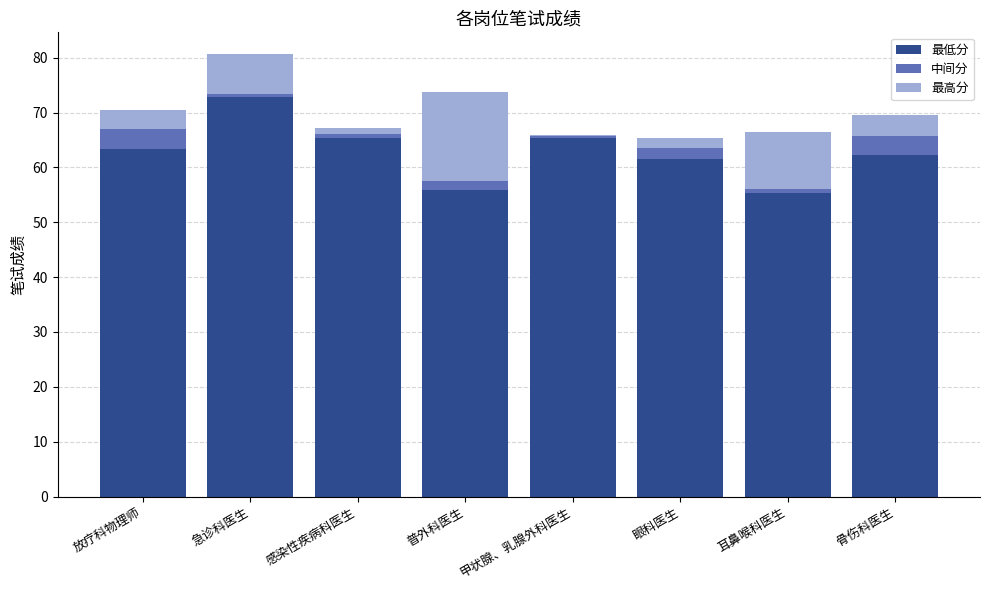

What is the total value across all series at 急诊科医生?

80.6